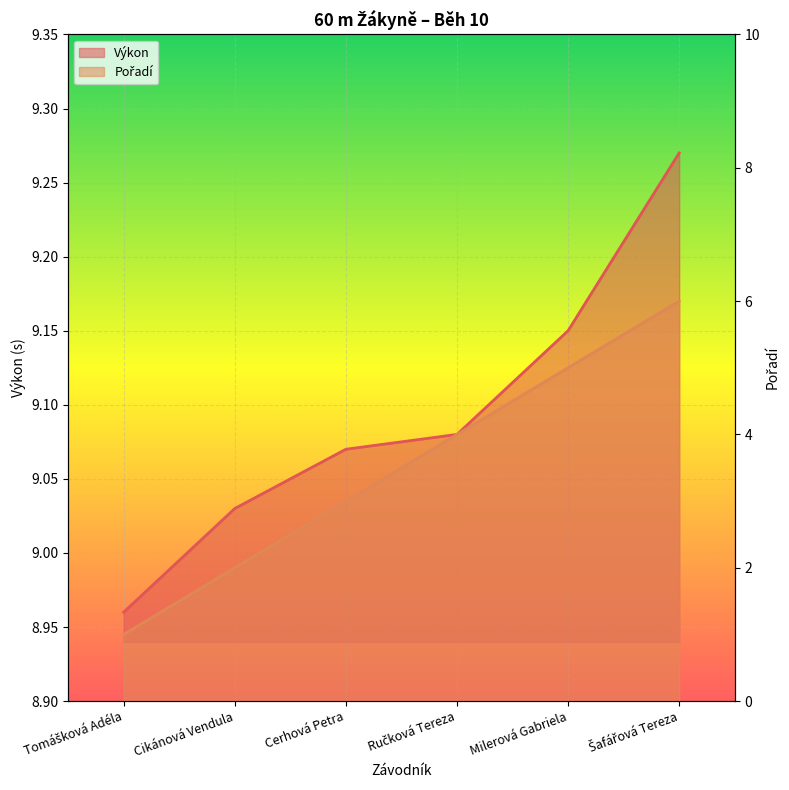

At which label is Pořadí closest to 3?

Cerhová Petra